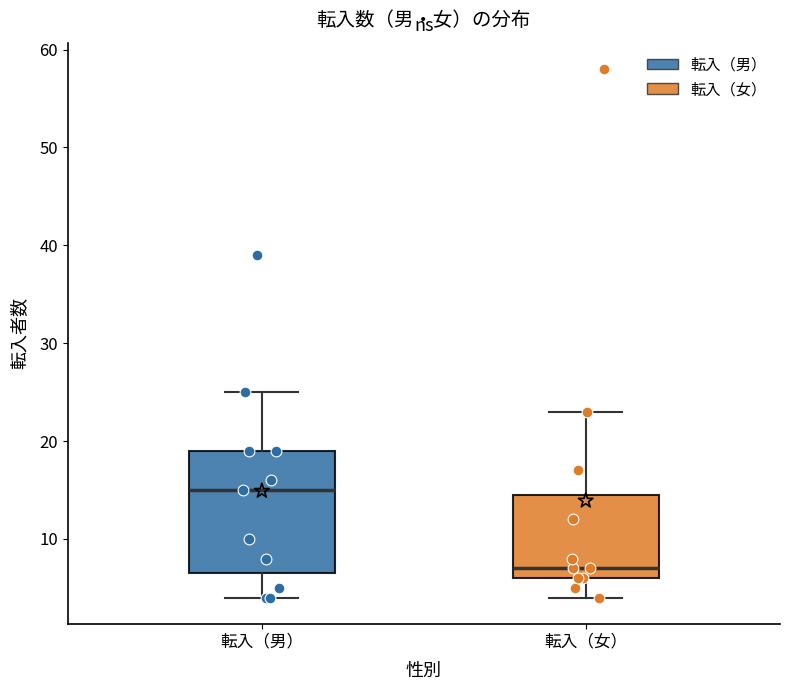

Reading left to right, read every box against the y-axis: the position of its median line, the range the box covers, and the ends of its whiskers. The values are not printed on the chart, so give them approximately, as read against the axis.

転入（男）: median 15, box 7 to 19, whiskers 4 to 25
転入（女）: median 7, box 6 to 15, whiskers 4 to 23